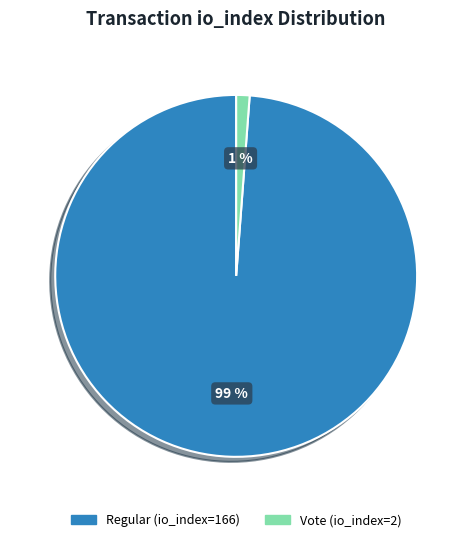

Which has a higher value, Regular (io_index=166) or Vote (io_index=2)?

Regular (io_index=166)